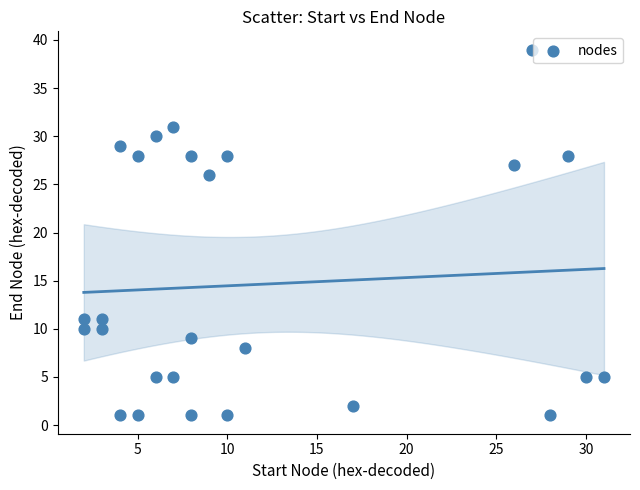

What Y value in the scatter plot is closest to 20?

26